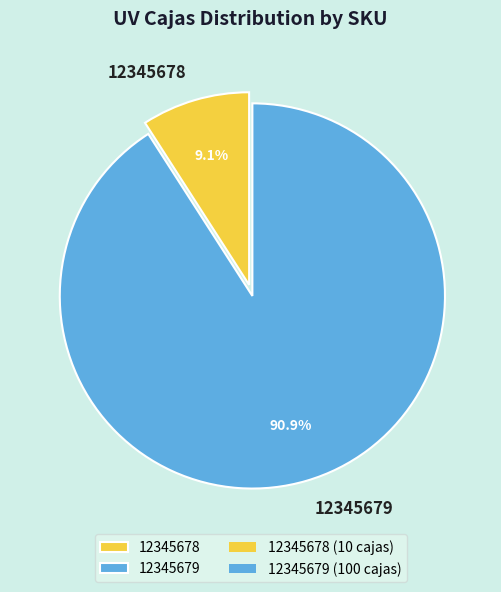

Which has a higher value, 12345678 or 12345679?

12345679